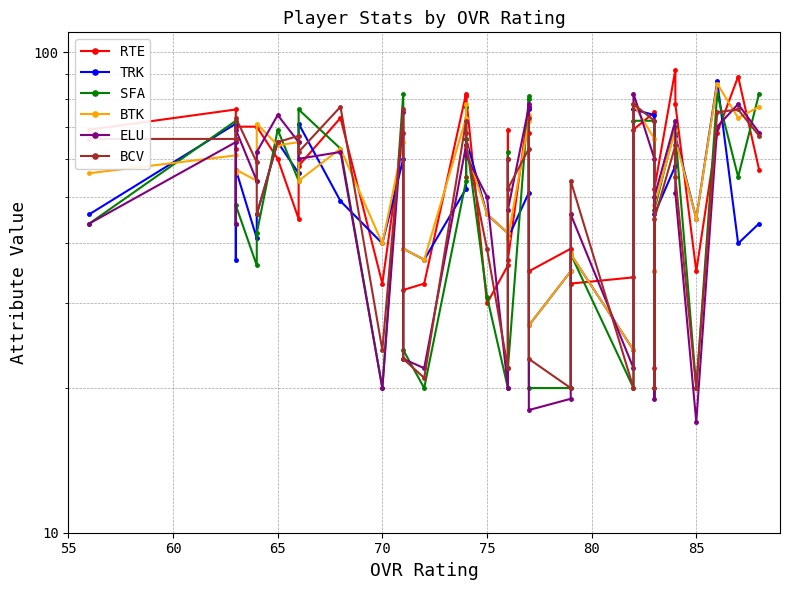

The value of SFA at 80 is 73. True or false?

False